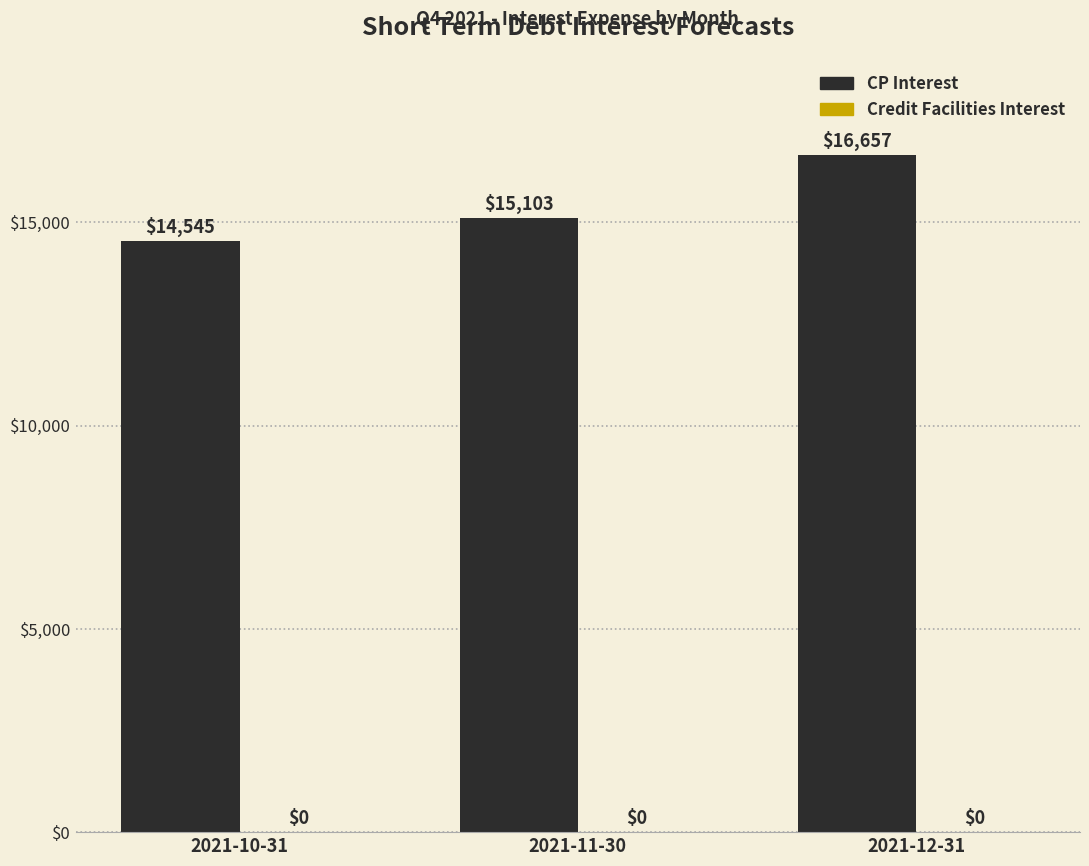

Approximately how many times larger is the value at 2021-12-31 compared to 2021-10-31?

1.1